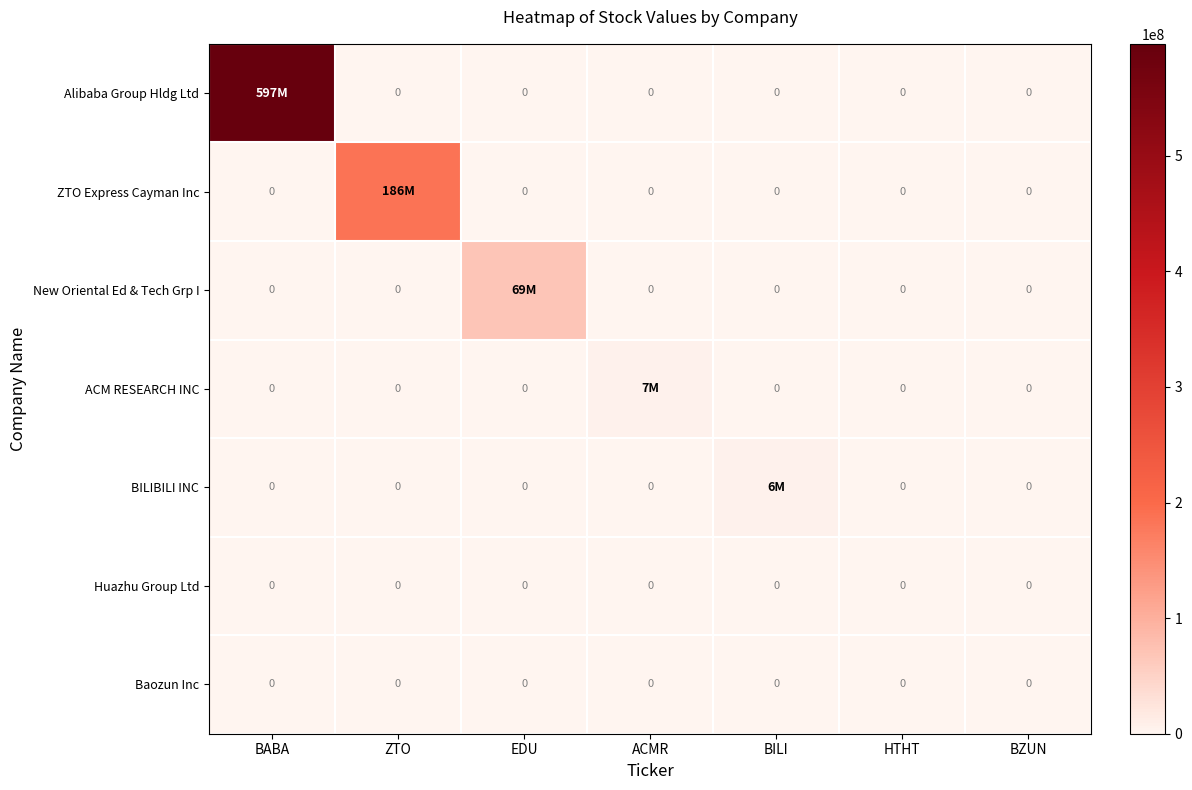

At which category does the chart reach its minimum across all series?

ZTO